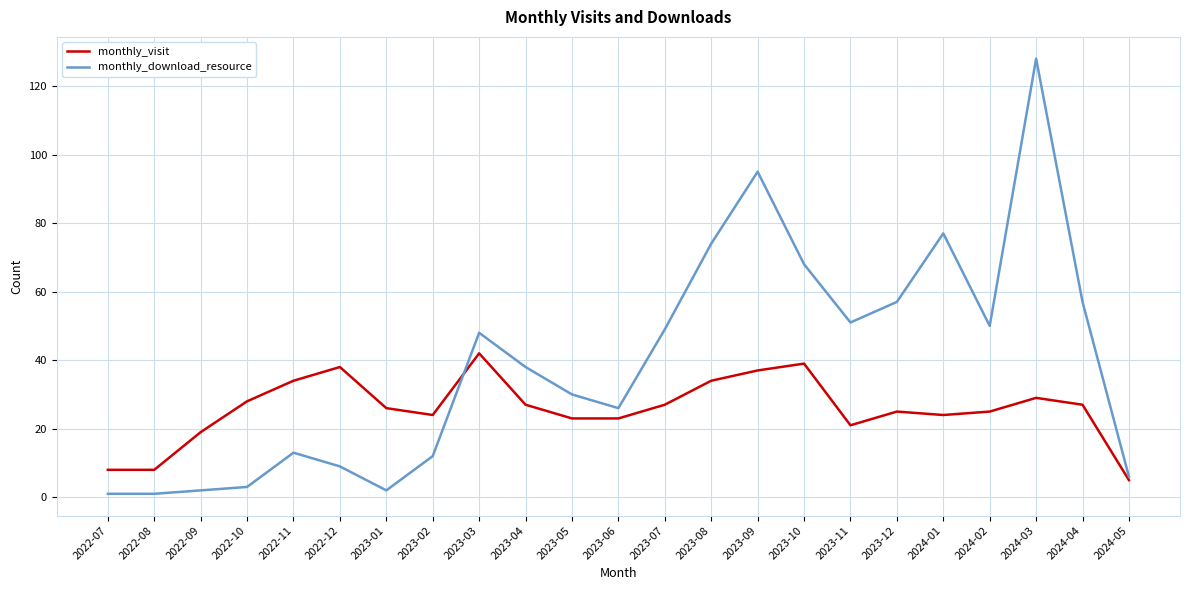

Reading right to left, transcribe all the data shown in this chart.

monthly_visit: 5	27	29	25	24	25	21	39	37	34	27	23	23	27	42	24	26	38	34	28	19	8	8
monthly_download_resource: 6	57	128	50	77	57	51	68	95	74	49	26	30	38	48	12	2	9	13	3	2	1	1